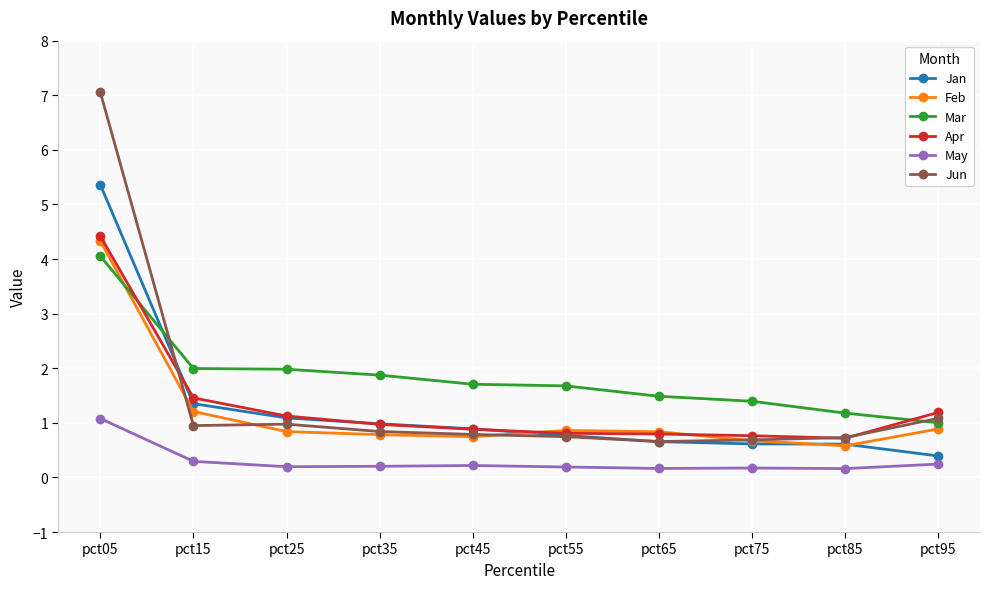

True or false: May has a value of 0.2 at pct95.

True